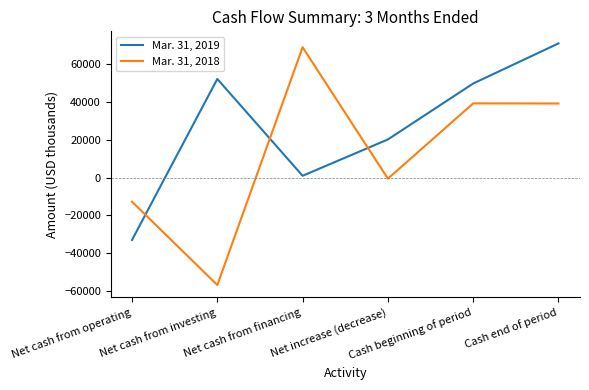

What is the greatest value displayed?

71003